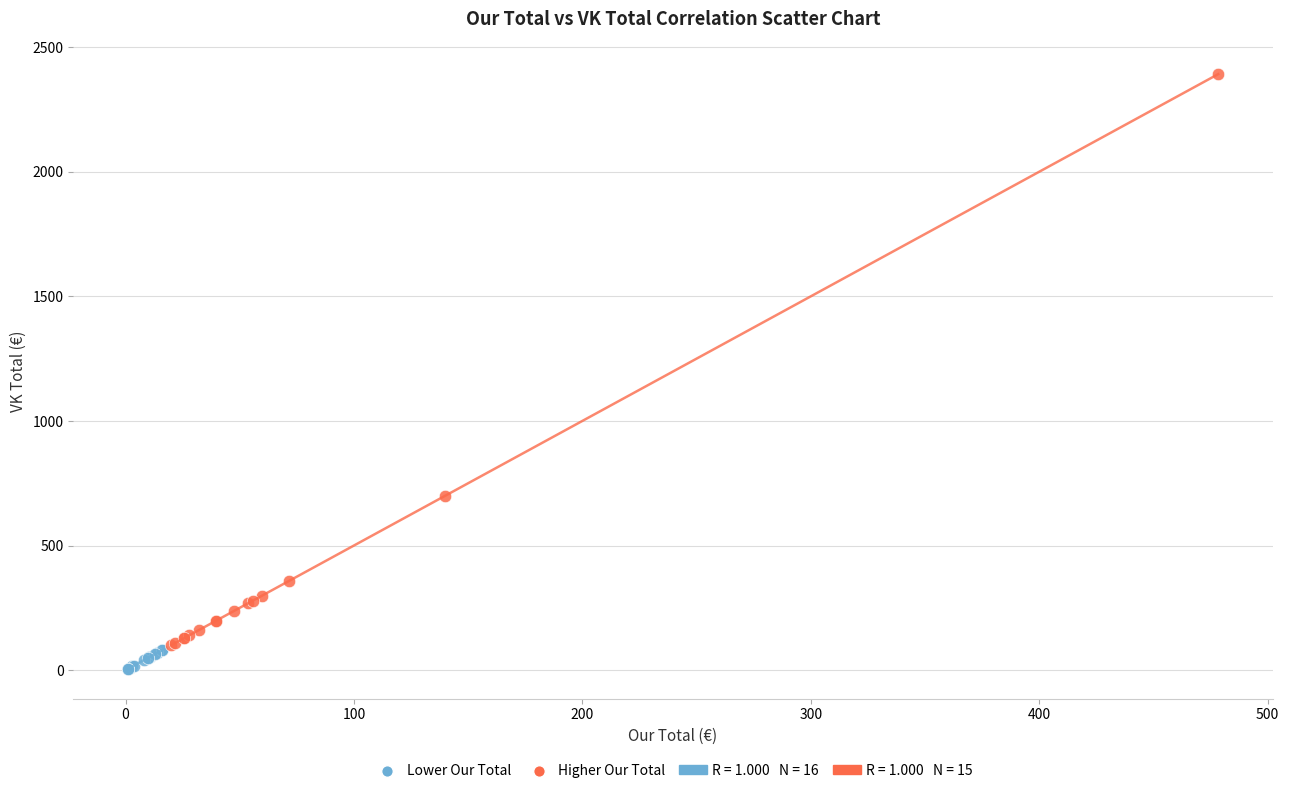

Which series reaches the minimum Y coordinate?

Lower Our Total